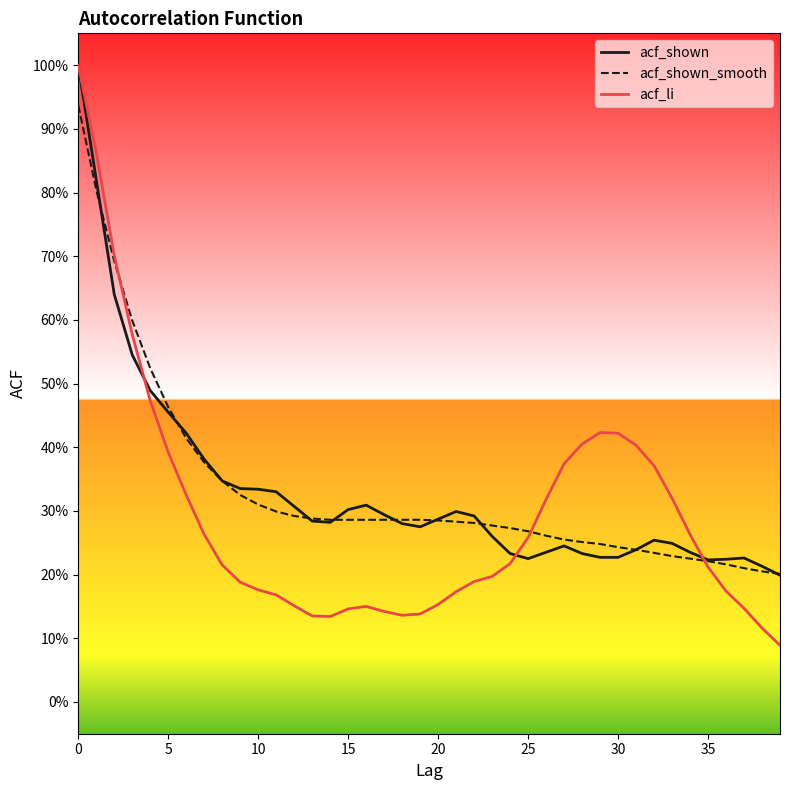

Which series has the widest spread of values?

acf_li